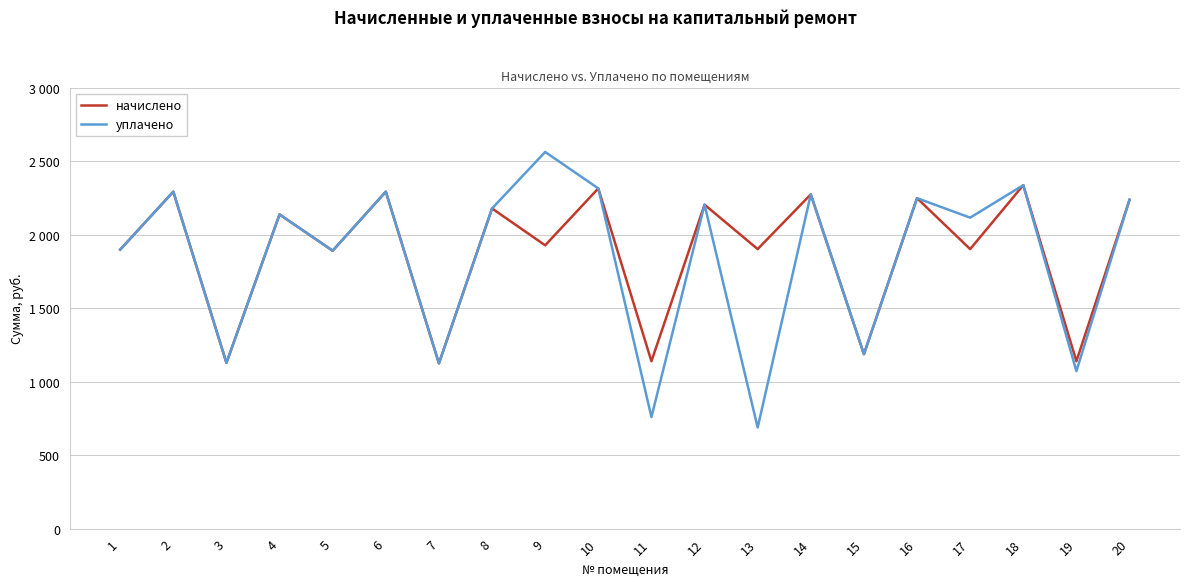

The value of уплачено at 17 is 607.6. True or false?

False